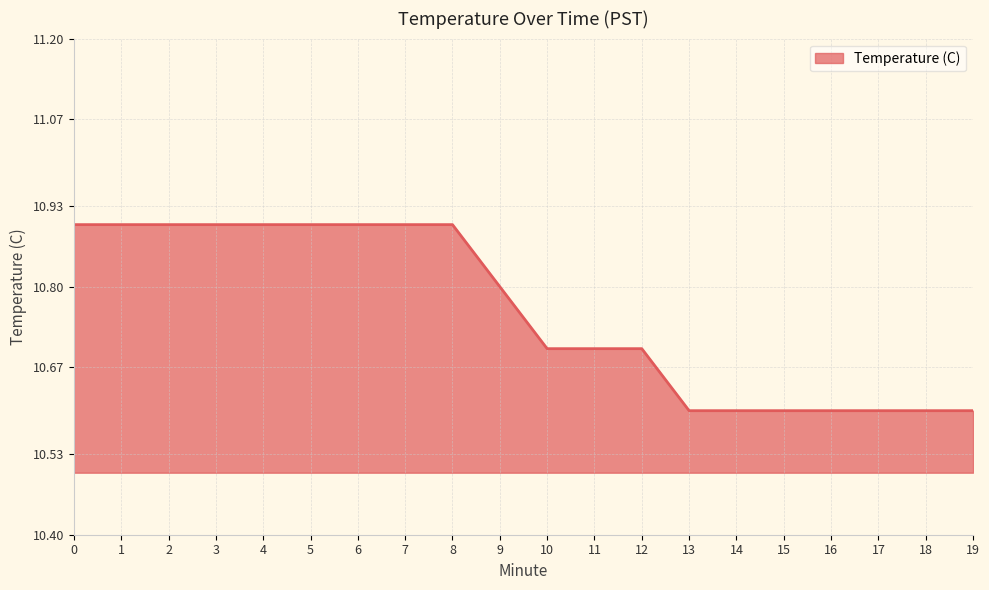

The chart shows a value of 10.9 at 1. True or false?

True